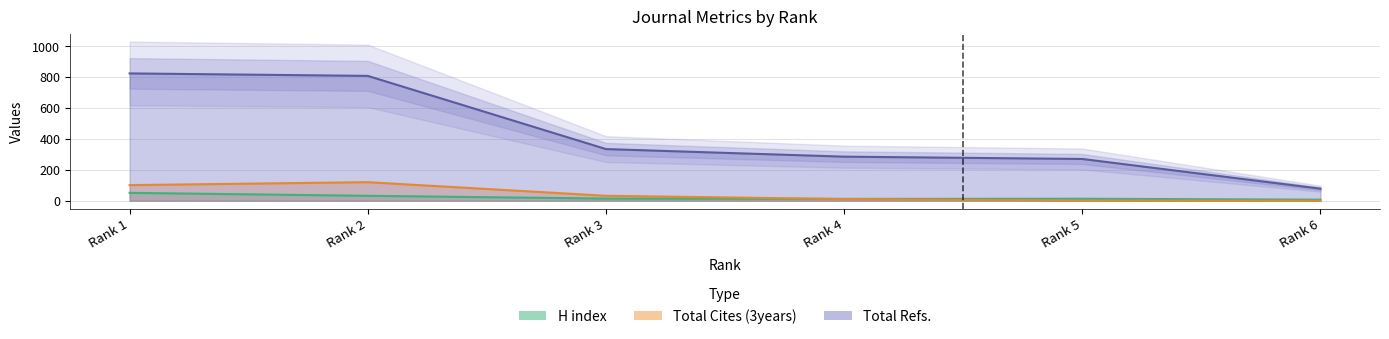

Which series has the widest spread of values?

Total Refs.